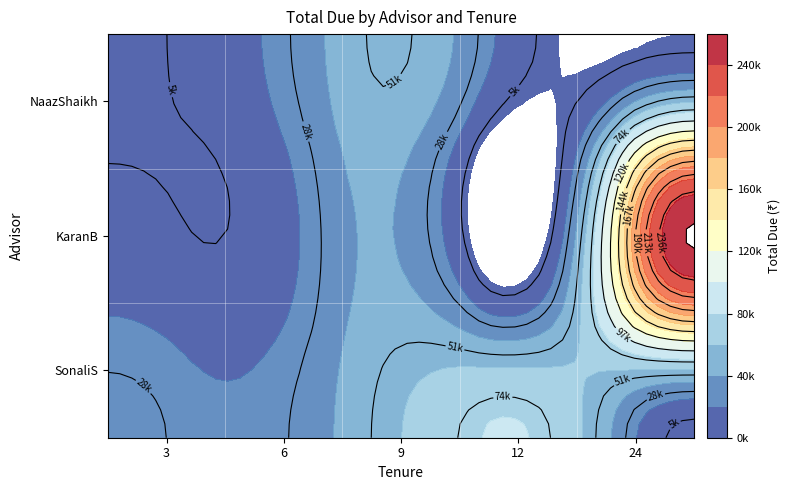

The 3 series shows 4173.7 at NaazShaikh. True or false?

False